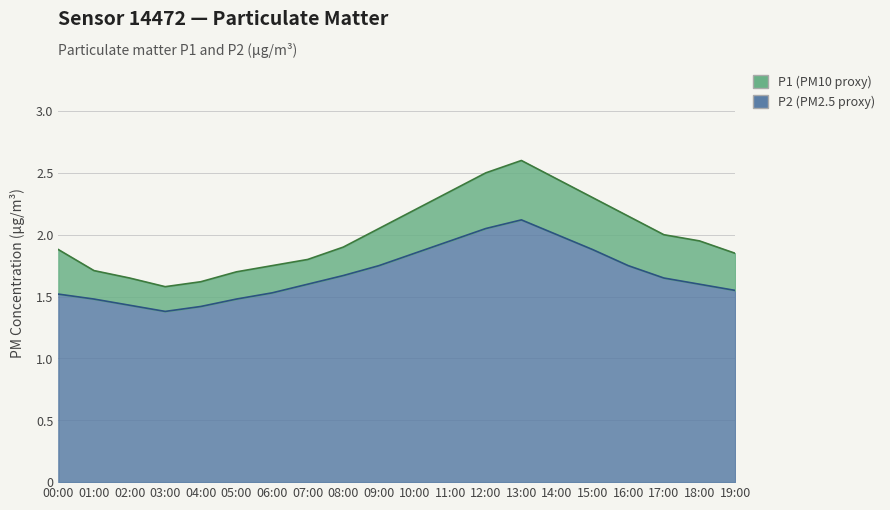

True or false: P2 and P1 cross at least once.

False